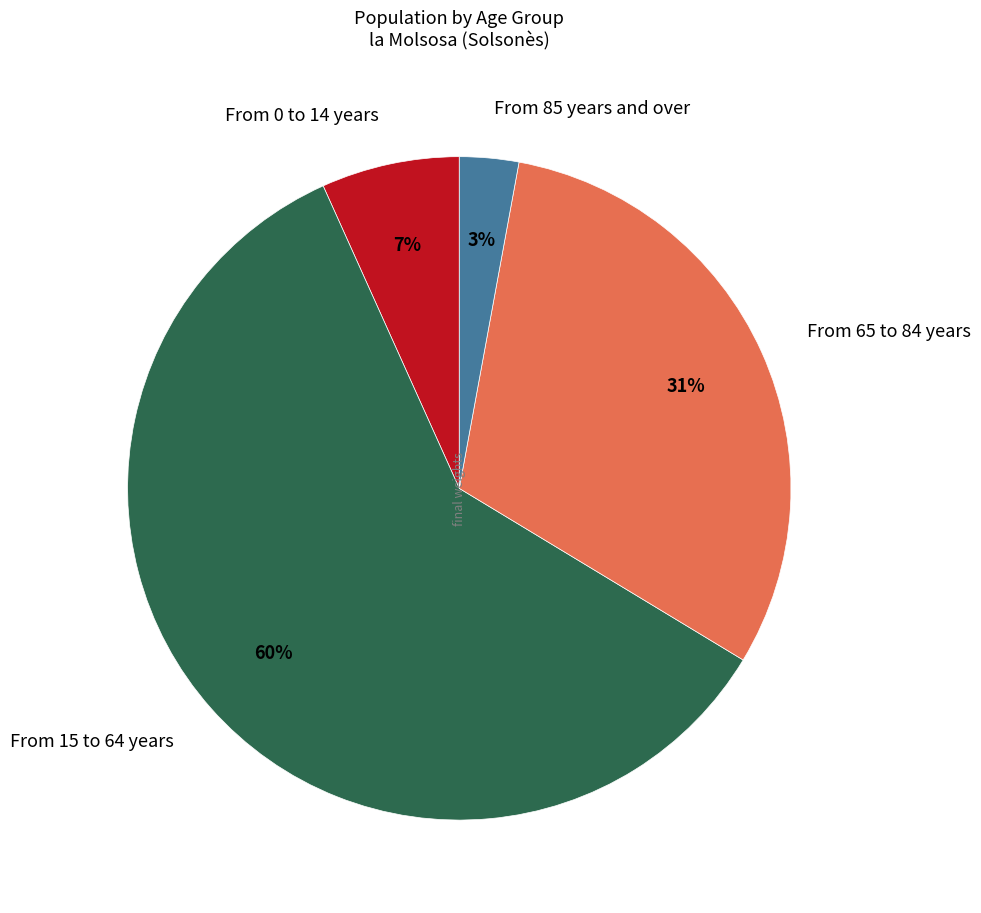

Combined, do From 85 years and over and From 15 to 64 years account for over 50%?

Yes